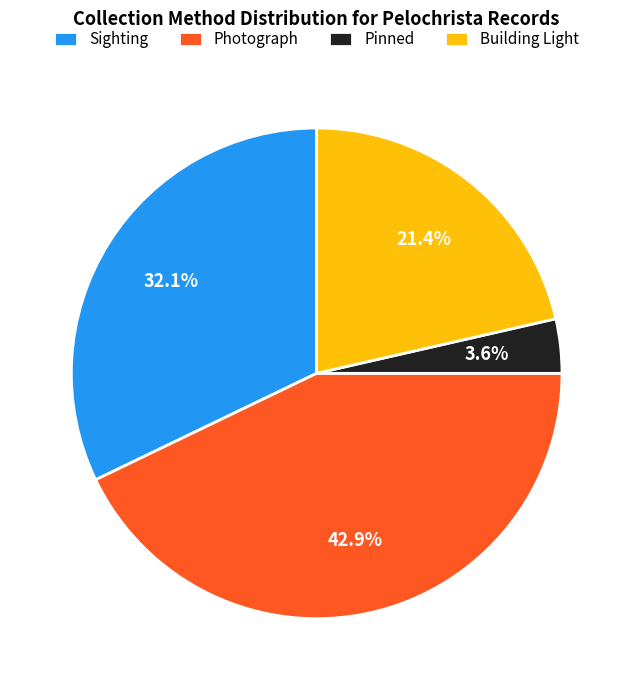

Is it true that Sighting is 15% of the pie?

False